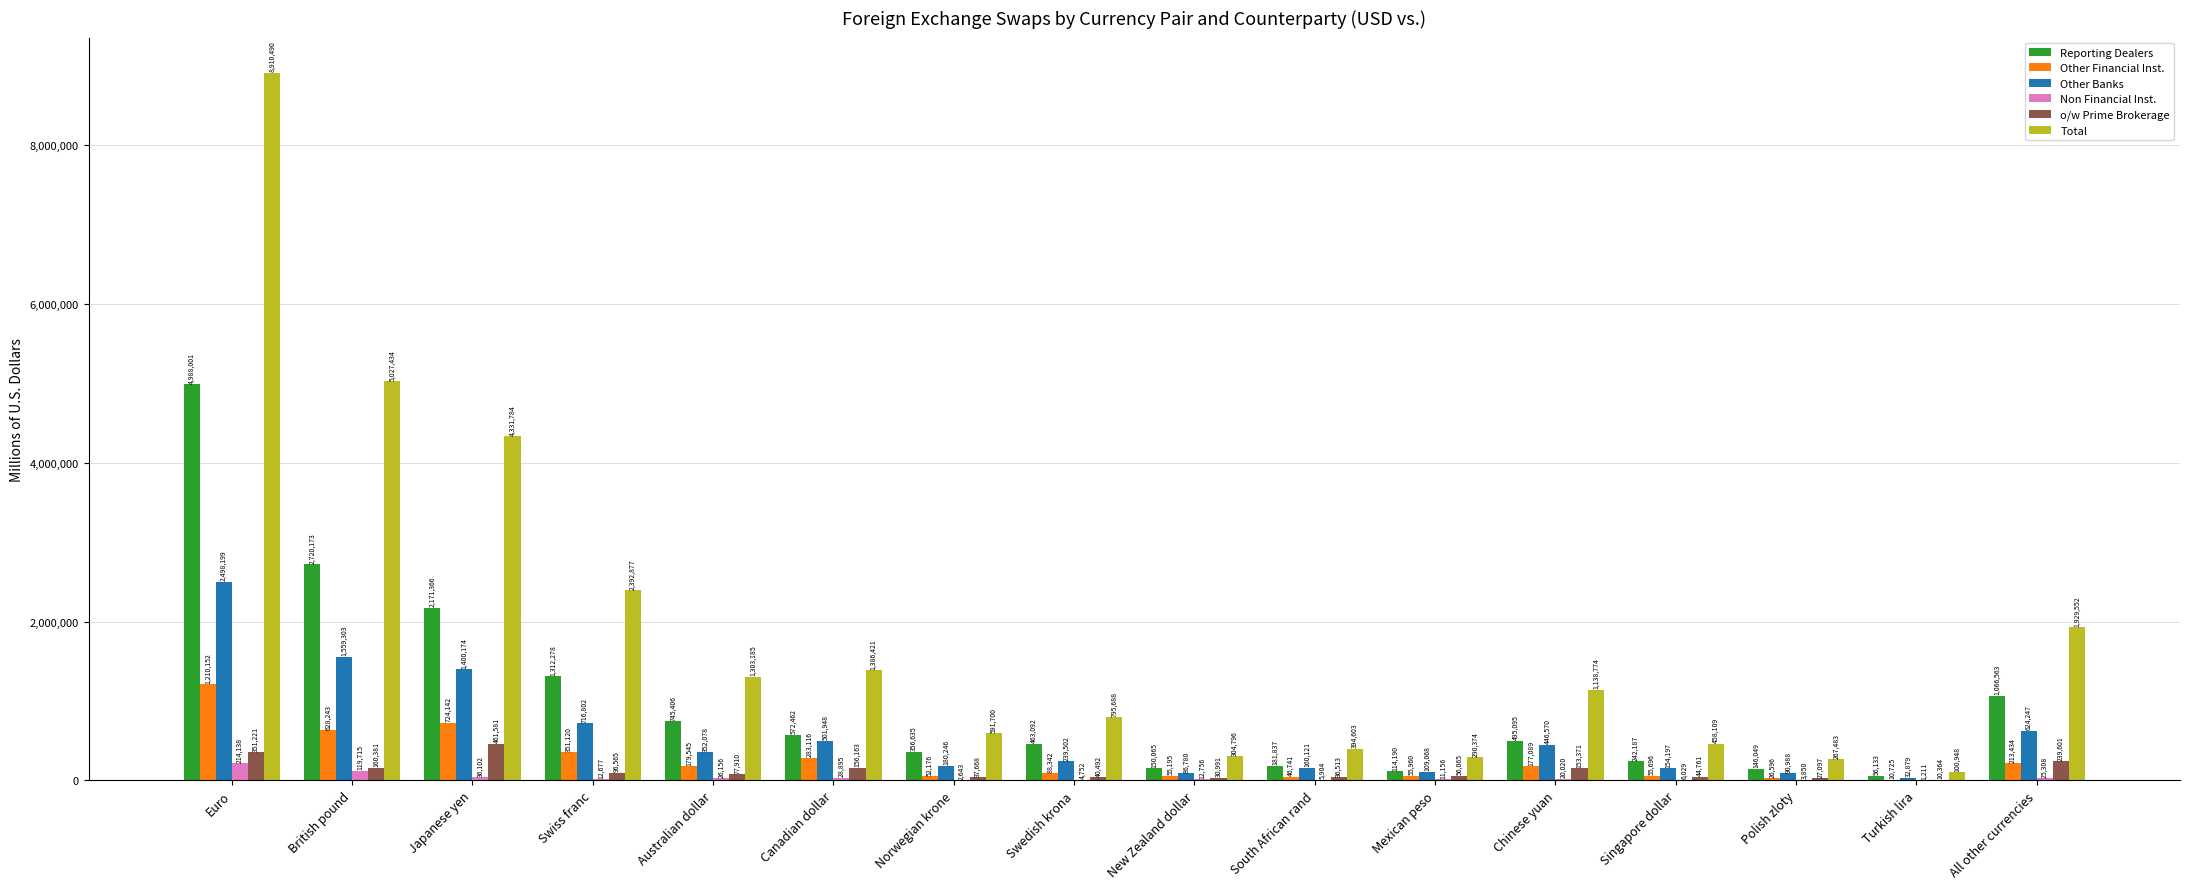

Count the number of categories in the chart.

16